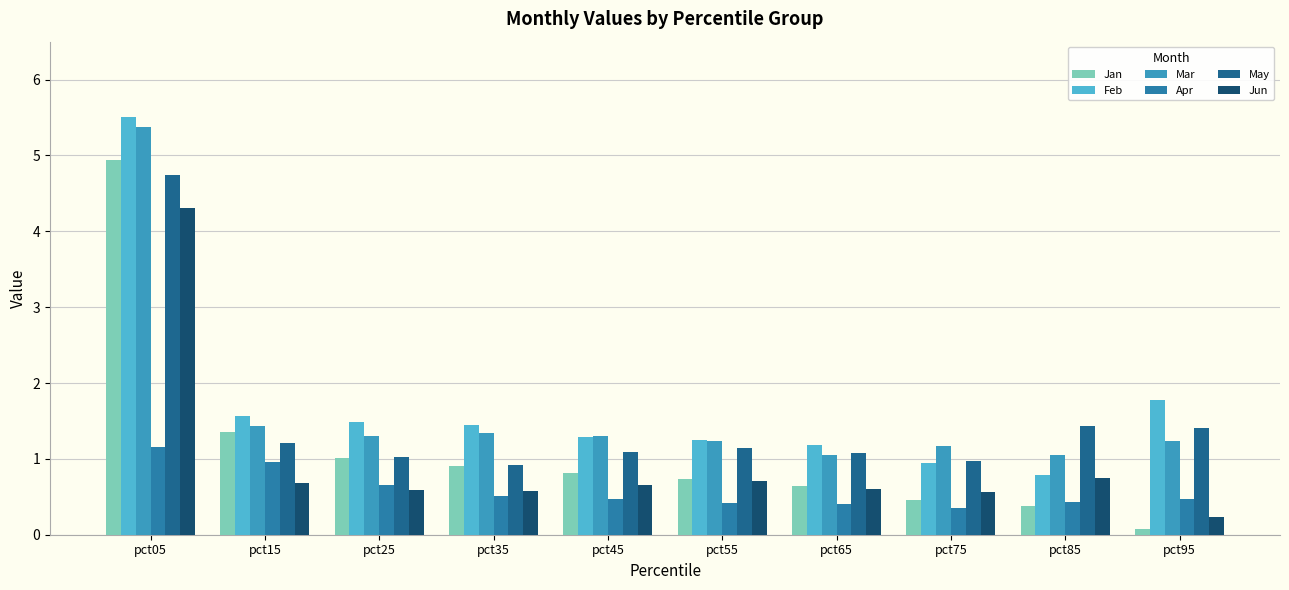

What is the difference between the maximum and second lowest values in the Jun series?

3.7